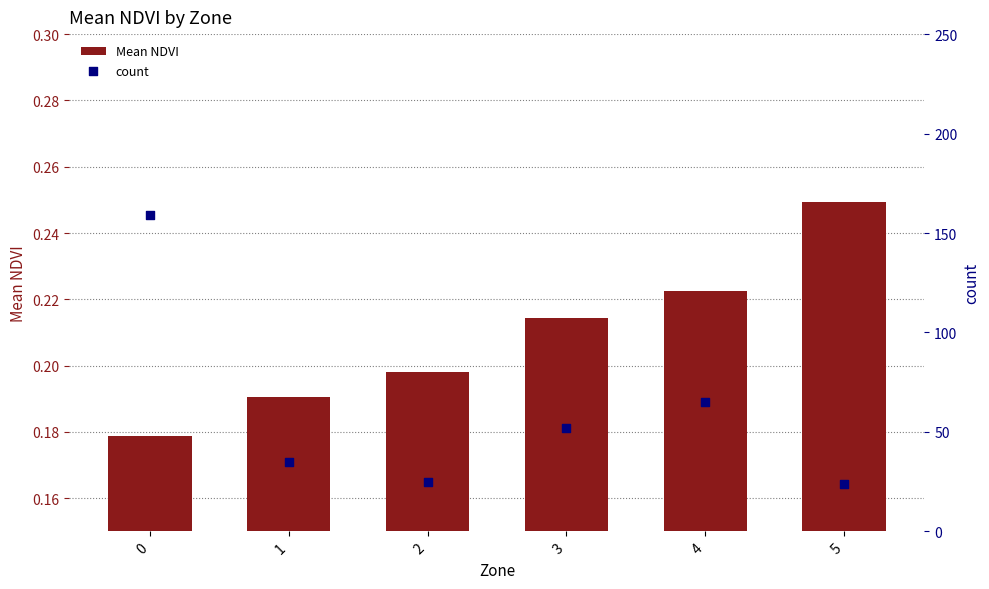

What are all the series names shown in the legend?

Mean NDVI, count